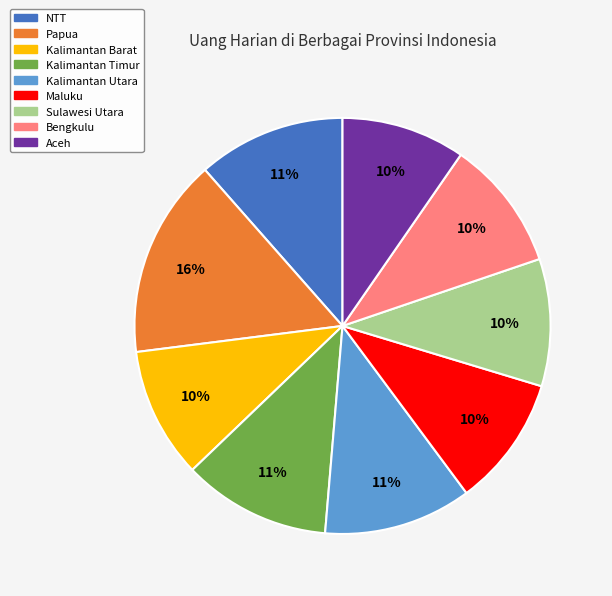

Between Kalimantan Timur and Aceh, which is larger?

Kalimantan Timur